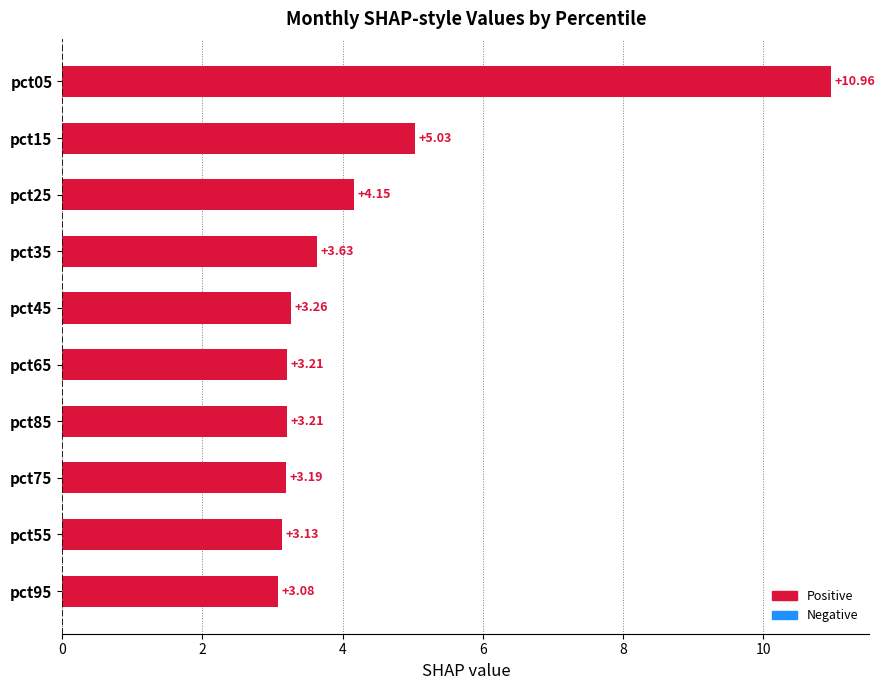

What is the ratio of the value at pct95 to the value at pct25?

0.7